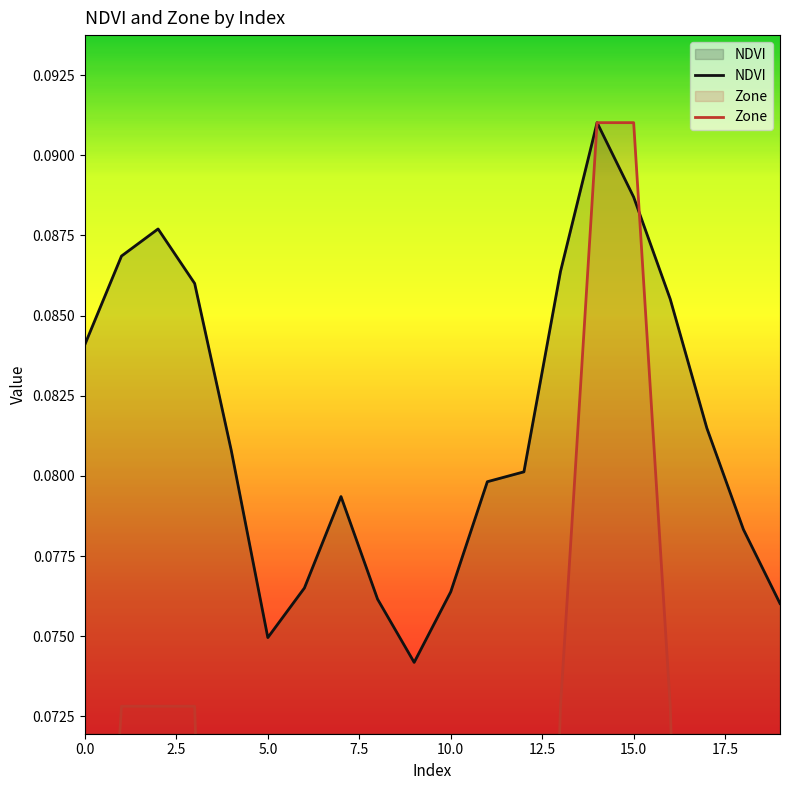

After their last crossing, which series has the higher values: Zone or NDVI?

NDVI